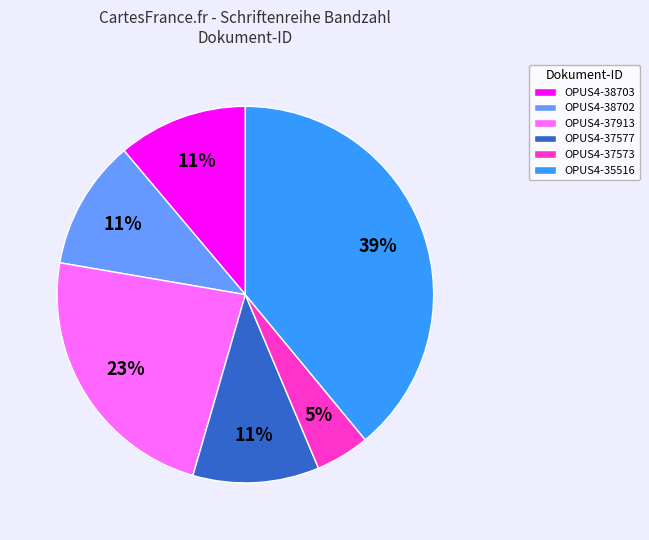

Does any single category account for the majority?

No